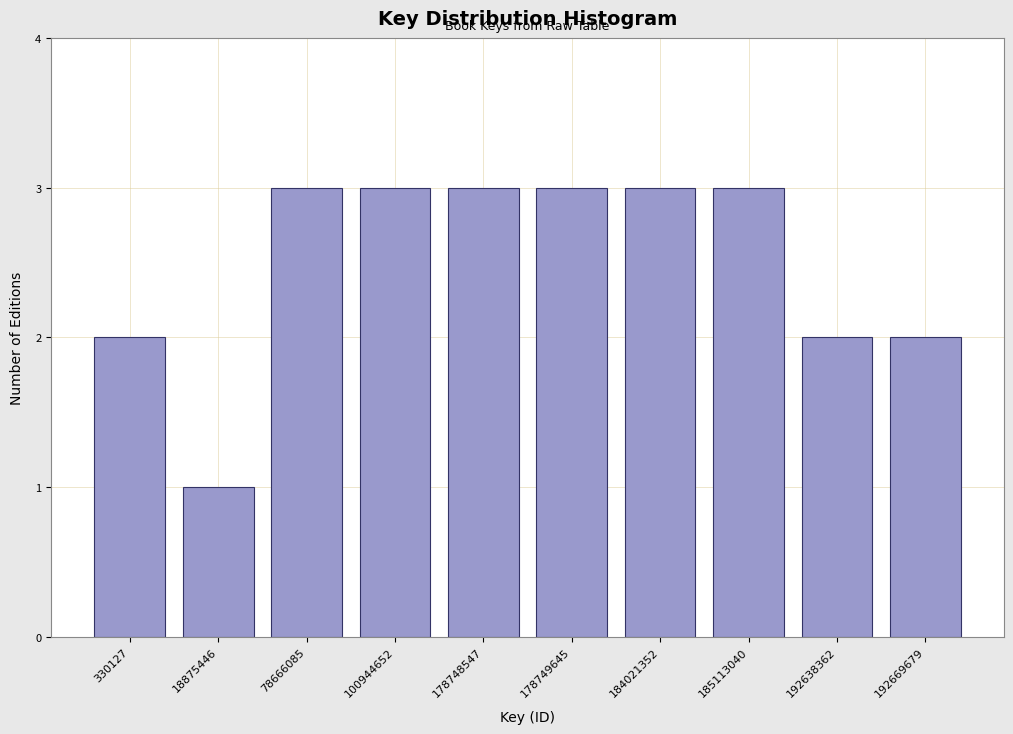

Reading left to right, what are all the values shown in this chart?

330127=2	18875446=1	78666085=3	100944652=3	178748547=3	178749645=3	184021352=3	185113040=3	192638362=2	192669679=2